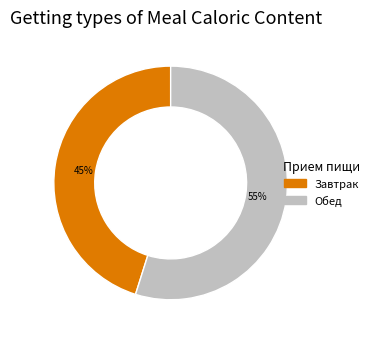

To the nearest percent, what percentage of the pie is Обед?

55%